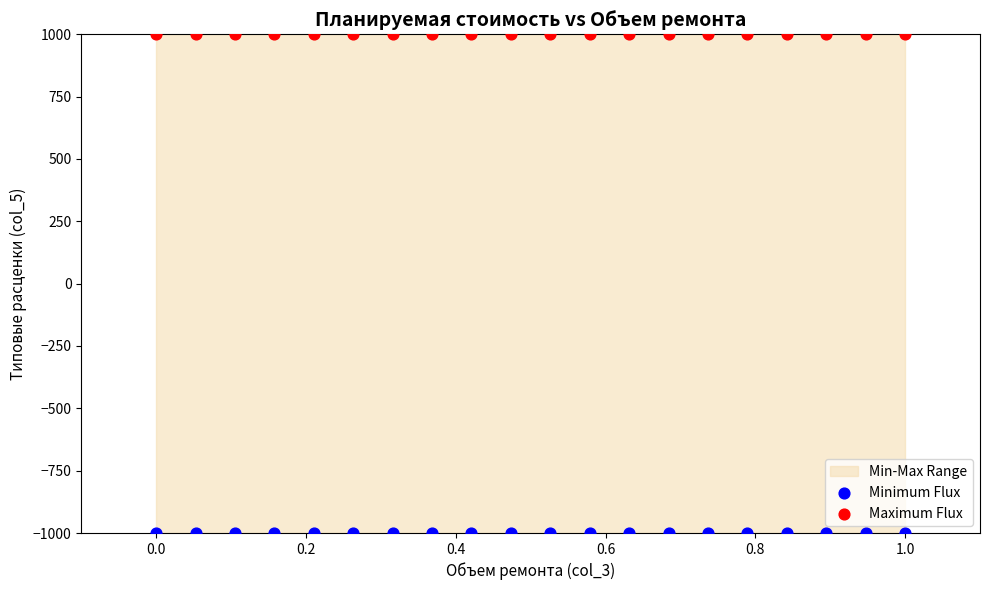

Which series reaches the maximum Y coordinate?

Maximum Flux